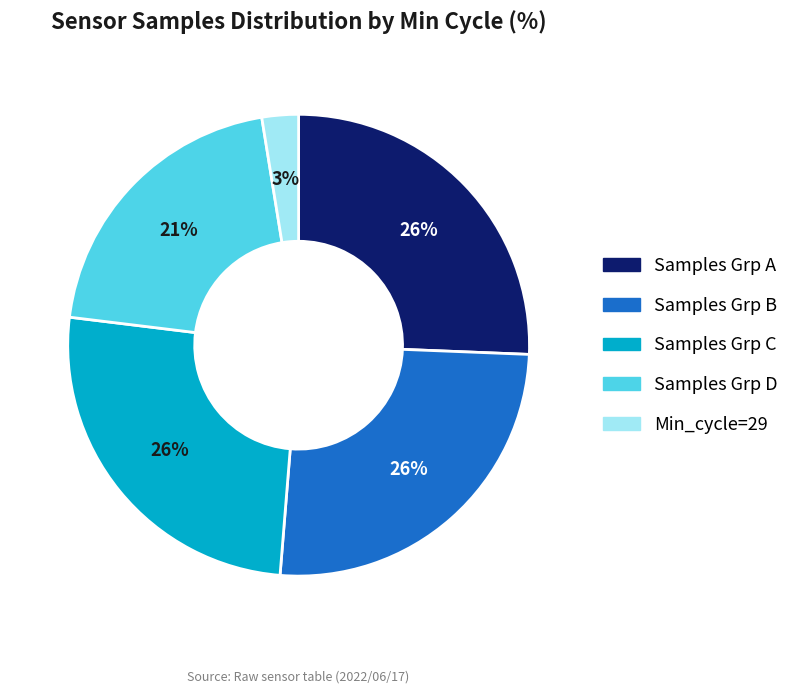

To the nearest percent, what is the average slice percentage?

20%